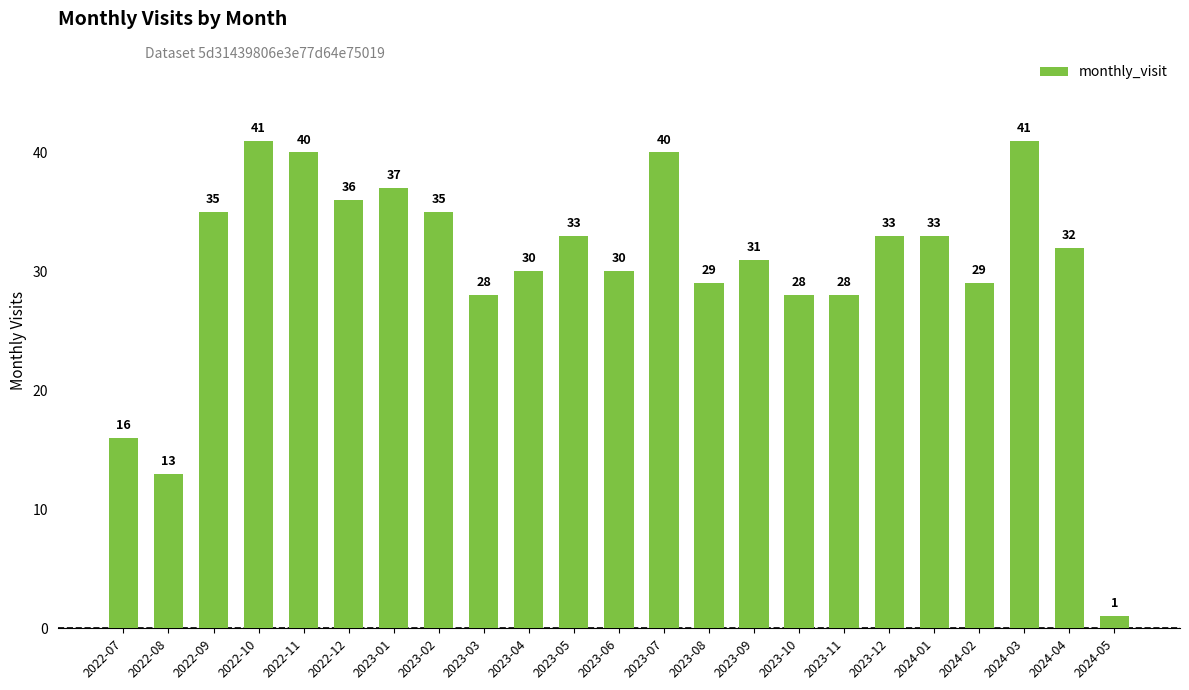

What is the average value?

30